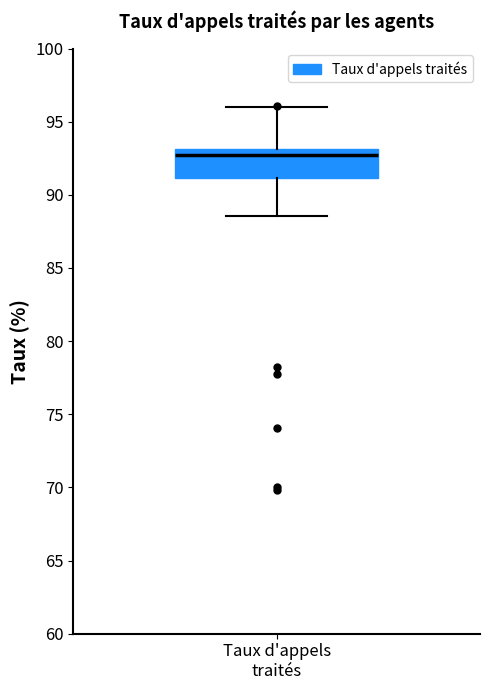

Read this box plot against the y-axis: the position of the median line, the range covered by the box, and the ends of both whiskers. The values are not printed on the chart, so give them approximately, as read against the axis.

median 92.5, box 91.0 to 93.0, whiskers 88.5 to 96.0